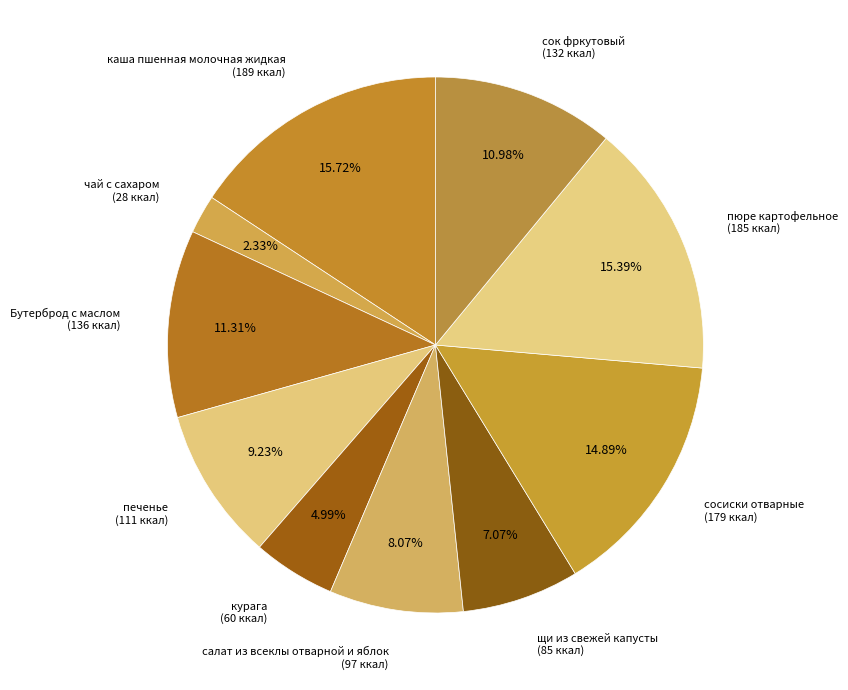

To the nearest percent, what is the difference between the largest and smallest slice percentages?

13%